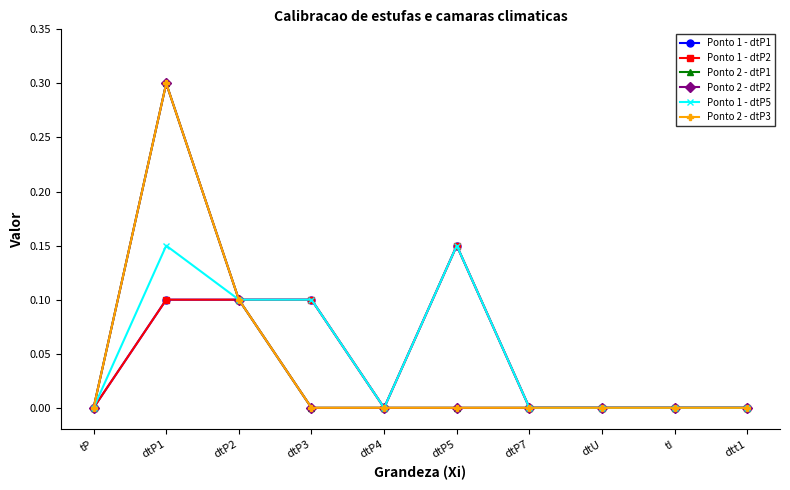

Reading left to right, list all the values displayed in this chart.

Ponto 1 - dtP1: tP=0.0	dtP1=0.1	dtP2=0.1	dtP3=0.1	dtP4=0.0	dtP5=0.1	dtP7=0.0	dtU=0.0	tI=0.0	dtt1=0.0
Ponto 1 - dtP2: tP=0.0	dtP1=0.1	dtP2=0.1	dtP3=0.1	dtP4=0.0	dtP5=0.1	dtP7=0.0	dtU=0.0	tI=0.0	dtt1=0.0
Ponto 2 - dtP1: tP=0.0	dtP1=0.3	dtP2=0.1	dtP3=0.0	dtP4=0.0	dtP5=0.0	dtP7=0.0	dtU=0.0	tI=0.0	dtt1=0.0
Ponto 2 - dtP2: tP=0.0	dtP1=0.3	dtP2=0.1	dtP3=0.0	dtP4=0.0	dtP5=0.0	dtP7=0.0	dtU=0.0	tI=0.0	dtt1=0.0
Ponto 1 - dtP5: tP=0.0	dtP1=0.1	dtP2=0.1	dtP3=0.1	dtP4=0.0	dtP5=0.1	dtP7=0.0	dtU=0.0	tI=0.0	dtt1=0.0
Ponto 2 - dtP3: tP=0.0	dtP1=0.3	dtP2=0.1	dtP3=0.0	dtP4=0.0	dtP5=0.0	dtP7=0.0	dtU=0.0	tI=0.0	dtt1=0.0